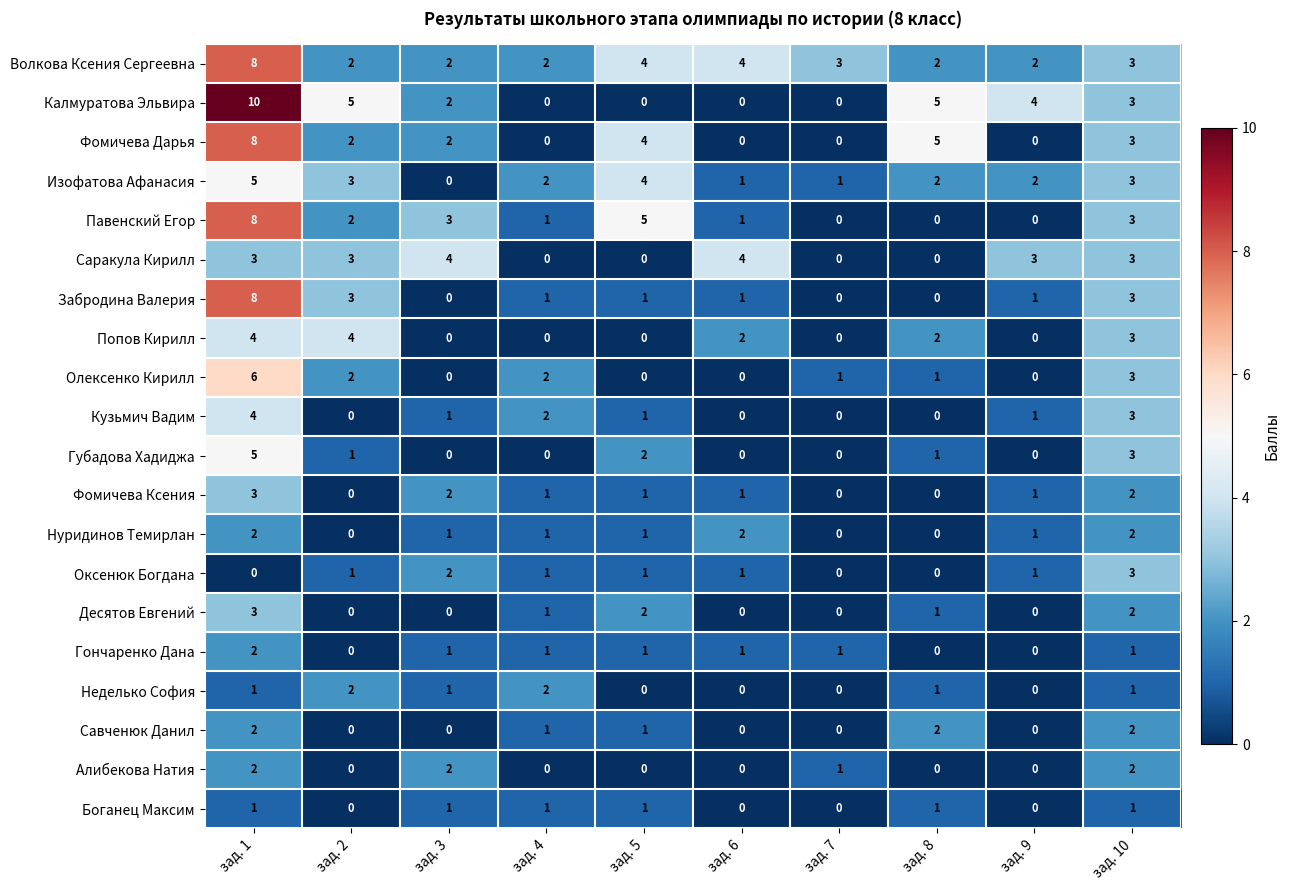

What is the maximum value for Фомичева Дарья?

8